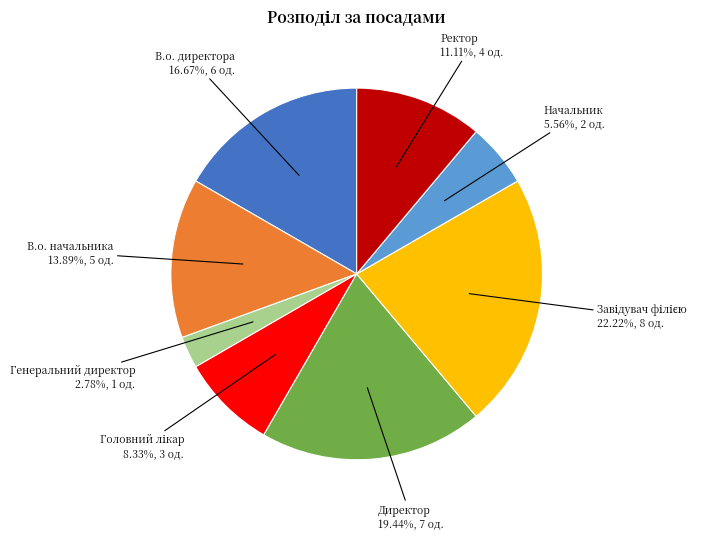

Is there any slice that represents more than half of the pie?

No